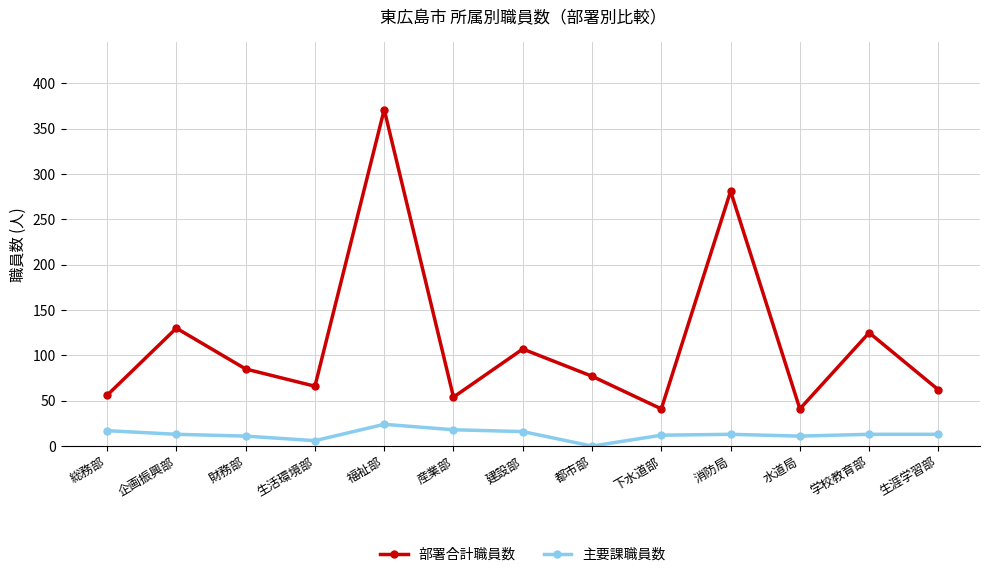

The value of 部署合計職員数 at 産業部 is 93. True or false?

False